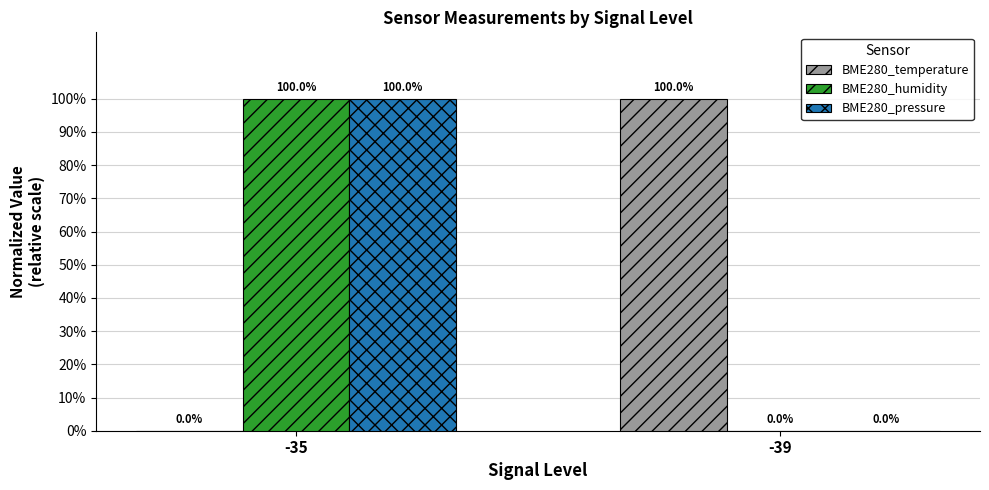

Count the number of data series in this chart.

3